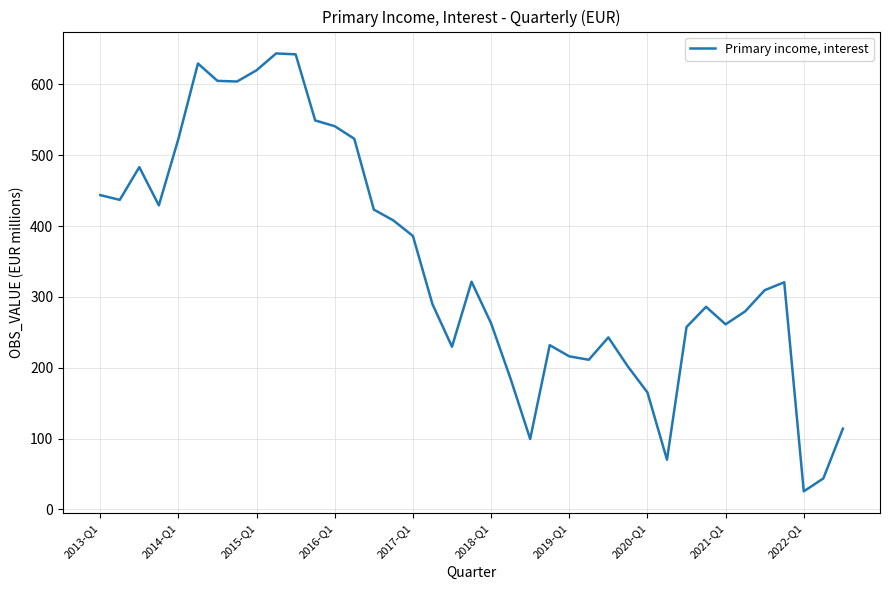

Count the number of categories in the chart.

39